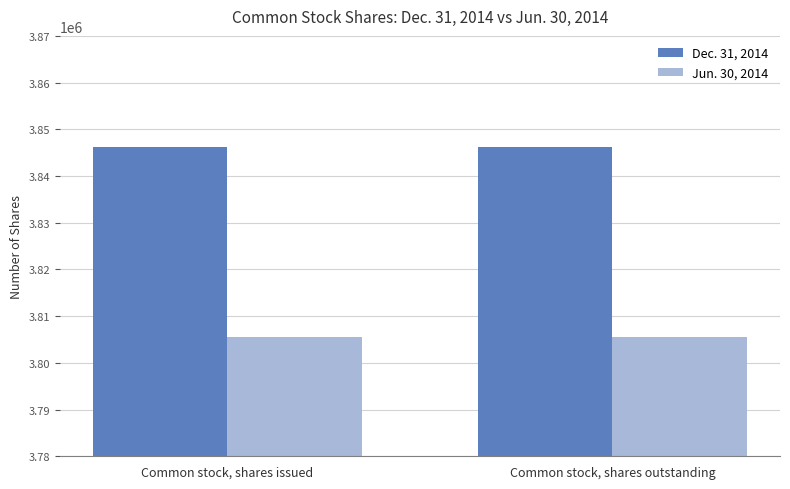

How many bars are there in total?

4